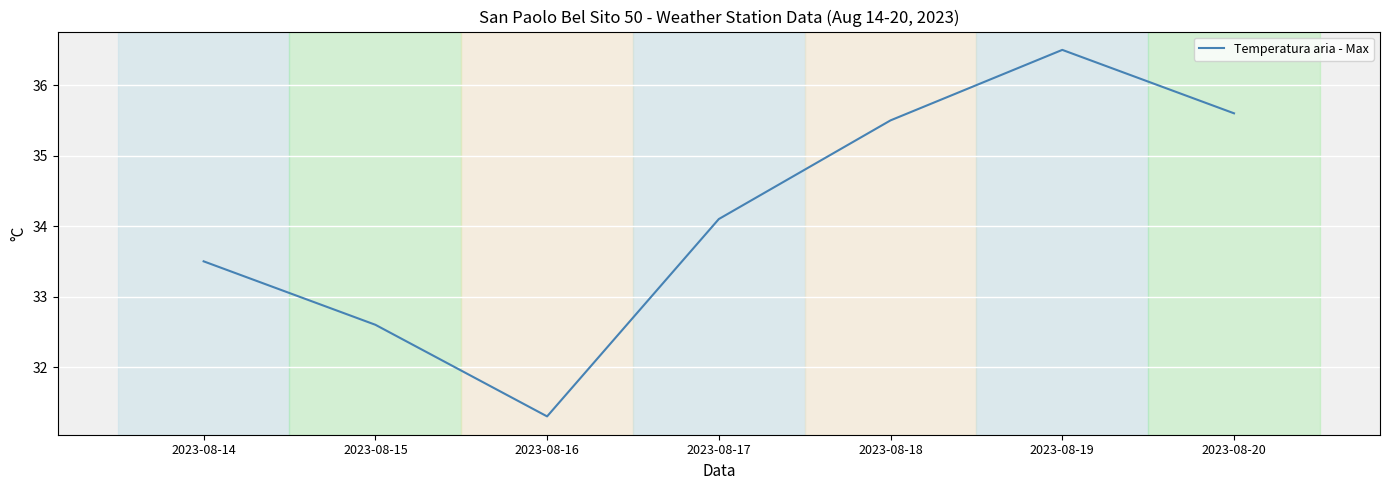

At which label does the data first exceed 34?

2023-08-17